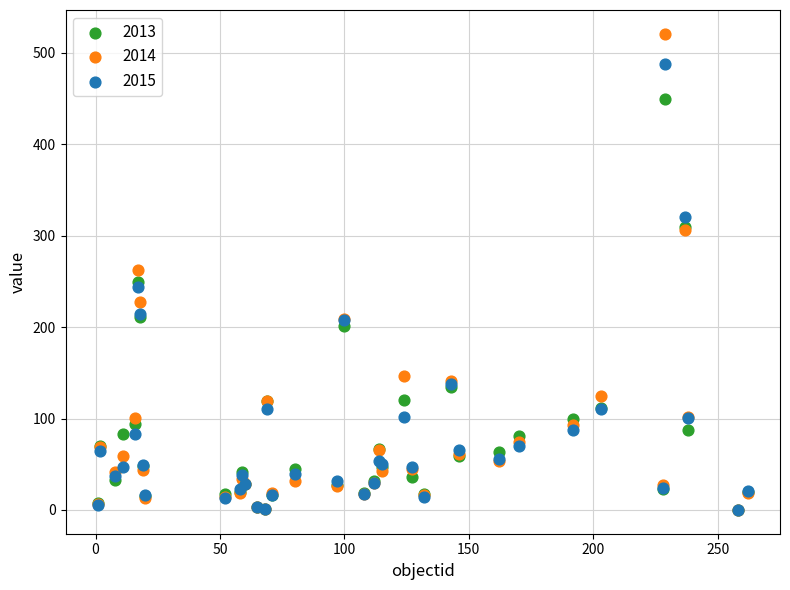

Which series reaches the maximum Y coordinate?

2014